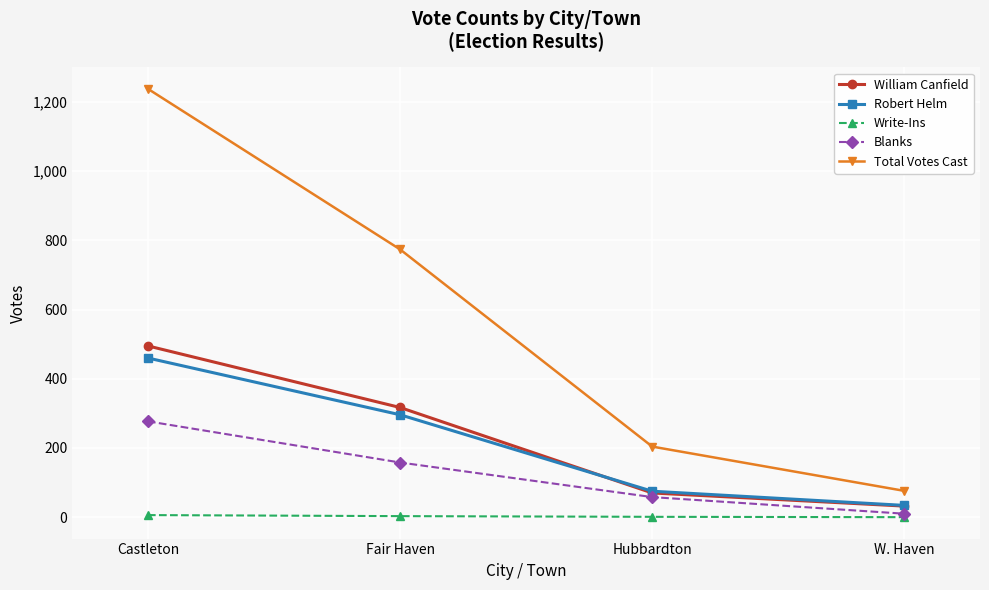

True or false: Blanks has a value of 58 at Hubbardton.

True